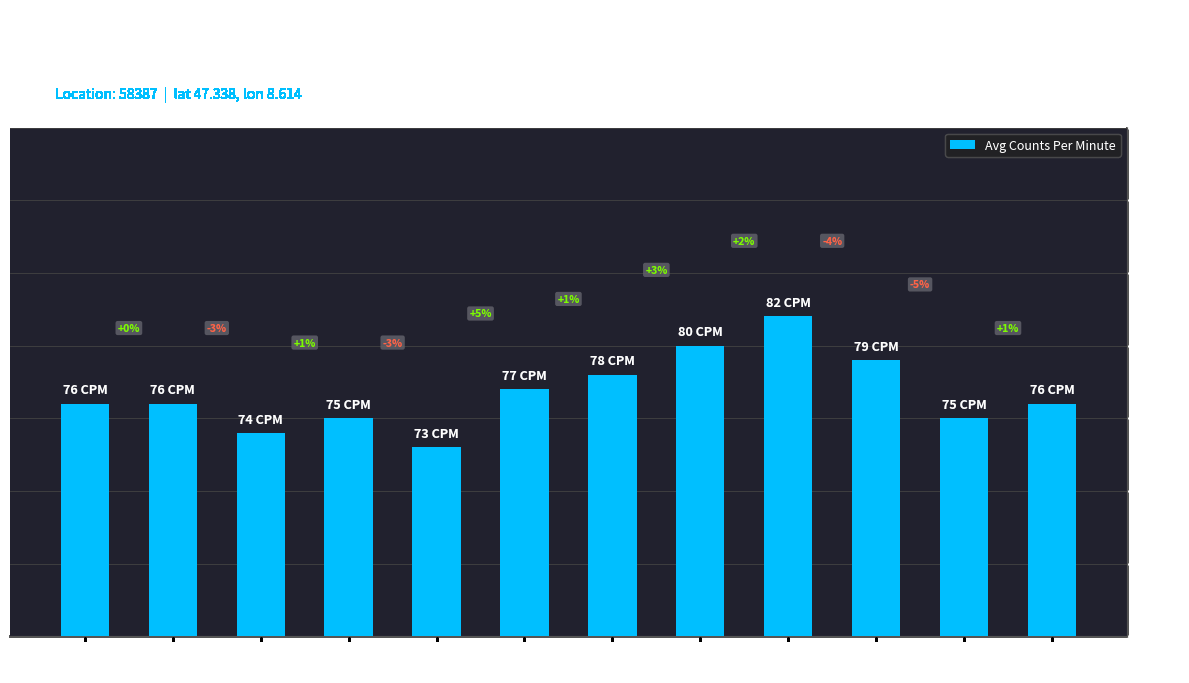

Are the bars horizontal?

No